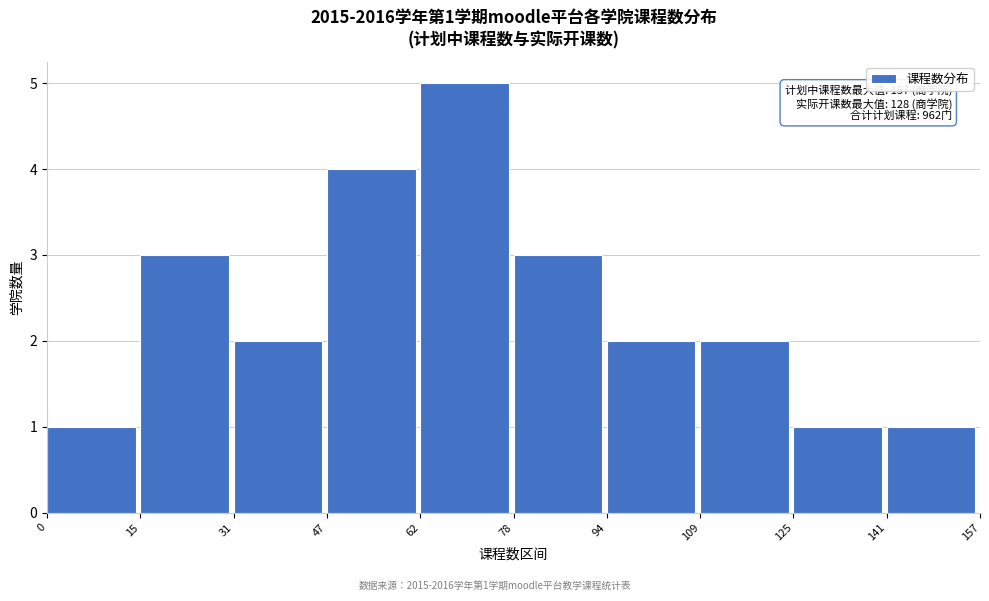

Which range on the x-axis has the tallest bar?

62 to 78